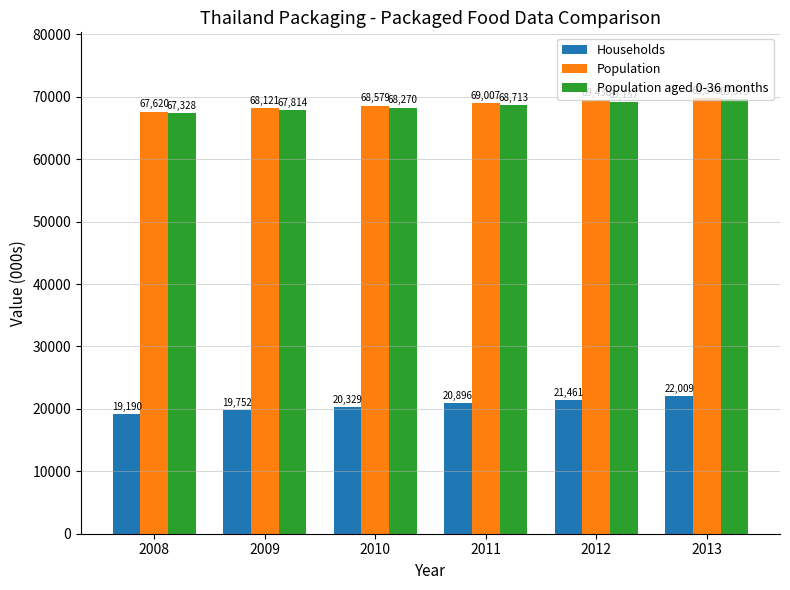

Which category has the lowest value across all series?

2008